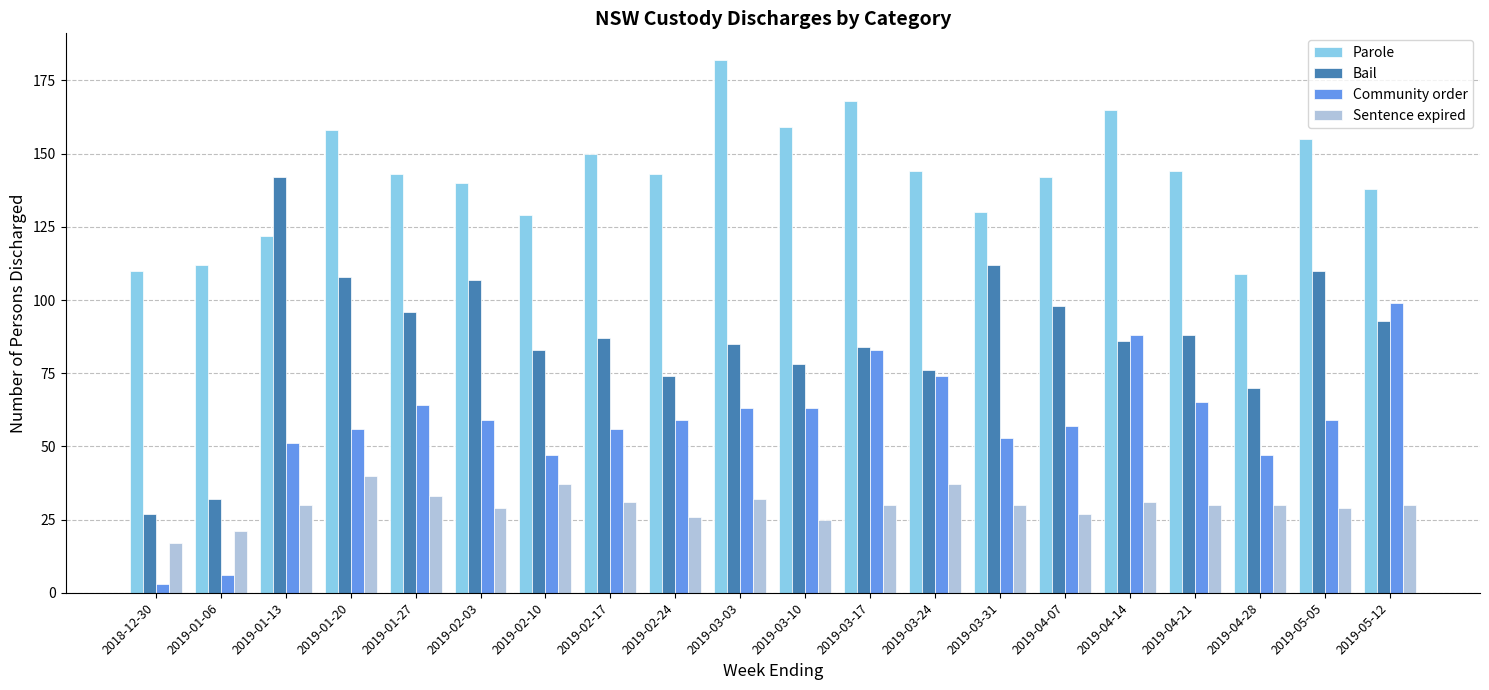

What is the highest value of the Community order series?

99